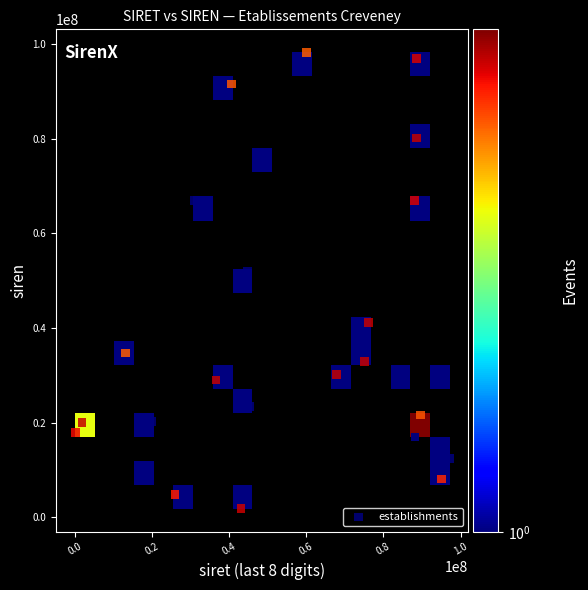

What Y value in the scatter plot is closest to 50010015?

52049447